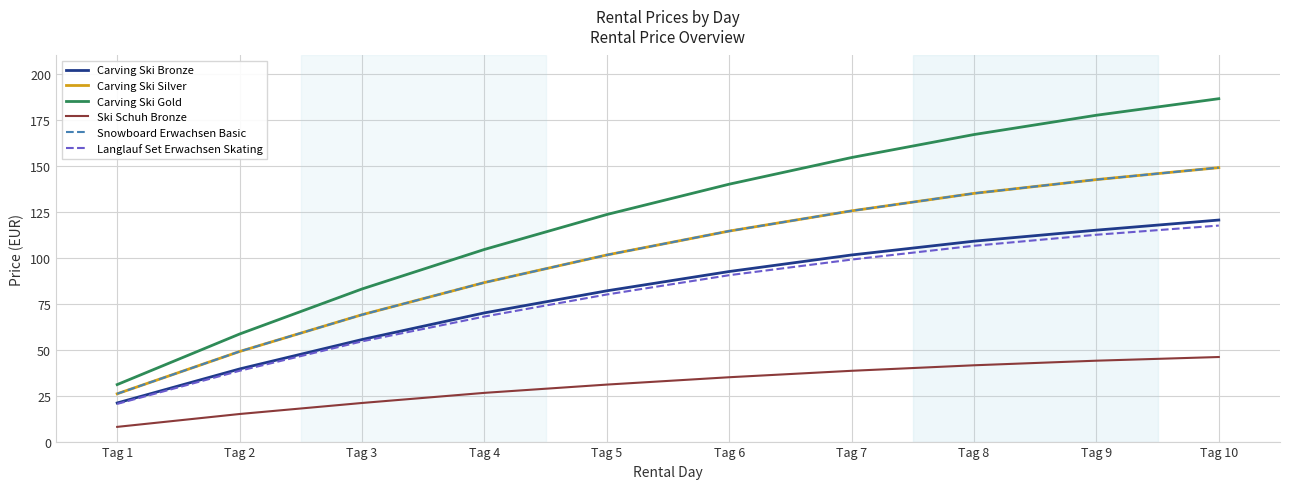

Which series has the largest range (max minus min)?

Carving Ski Gold